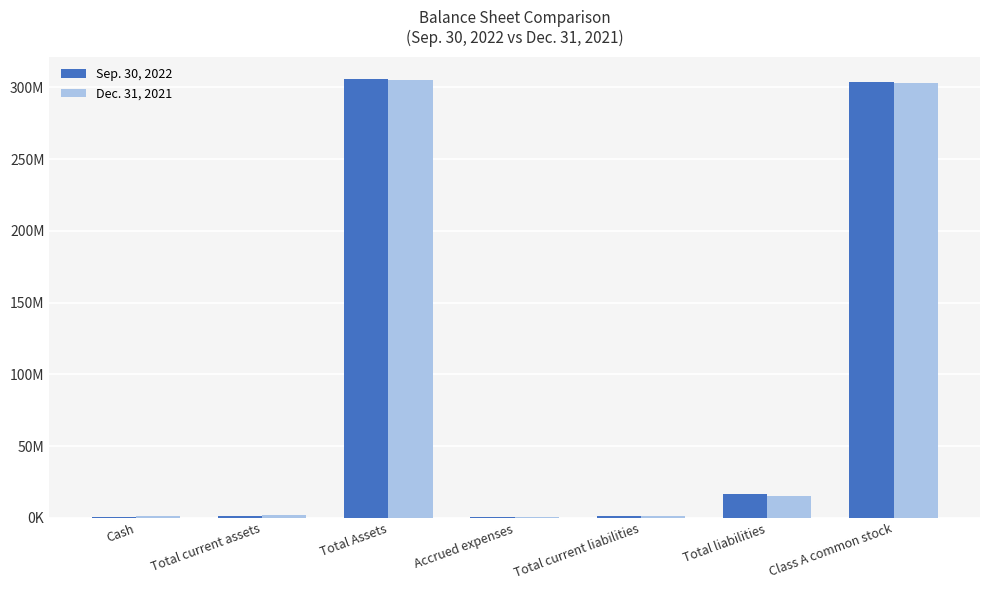

What are all the series names shown in the legend?

Sep. 30, 2022, Dec. 31, 2021